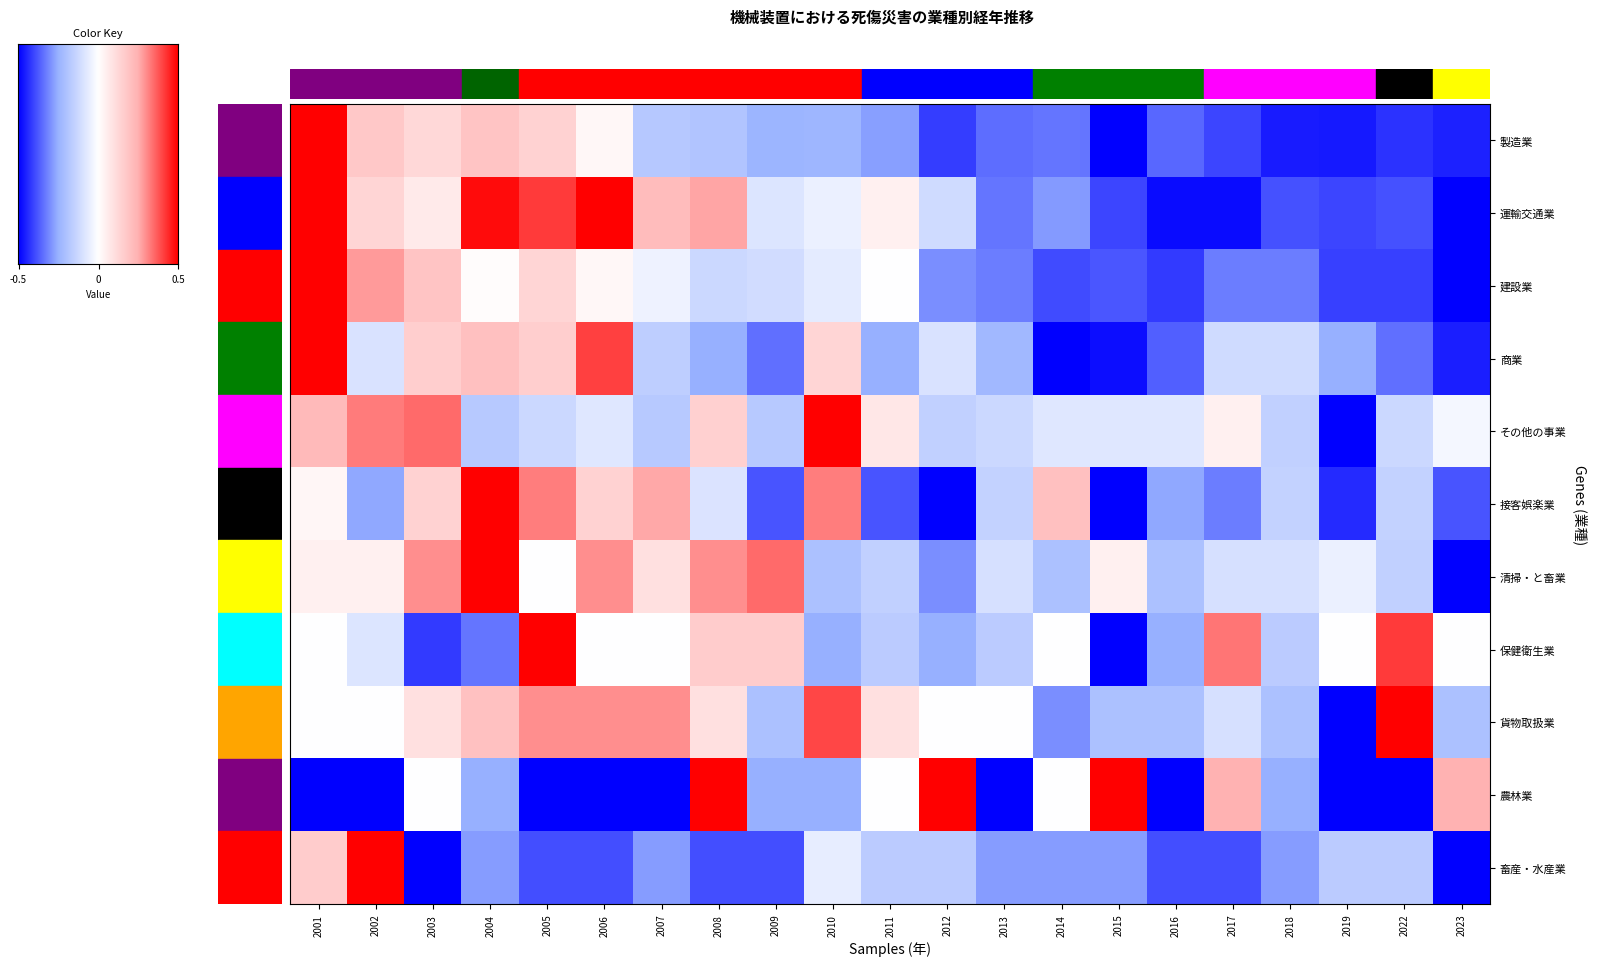

How many values in 商業 are below zero?

15